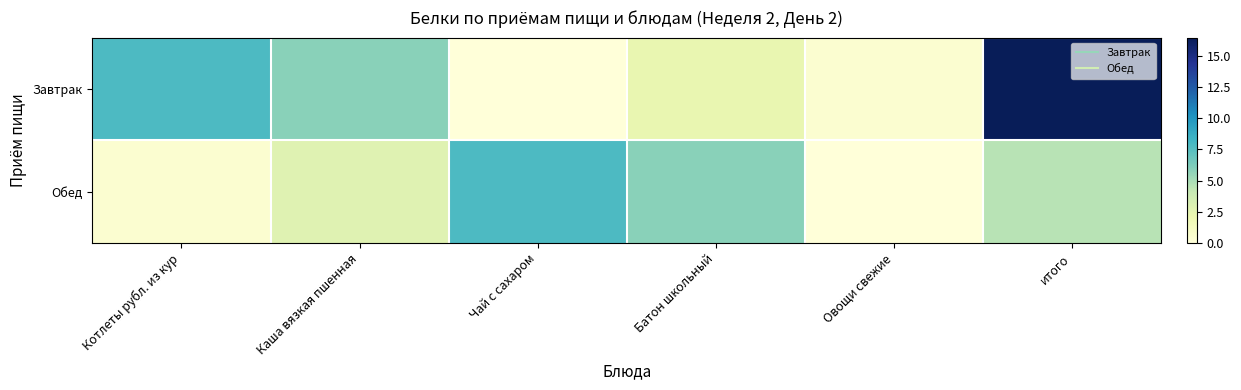

What is the total value across all series at Батон школьный?

8.2